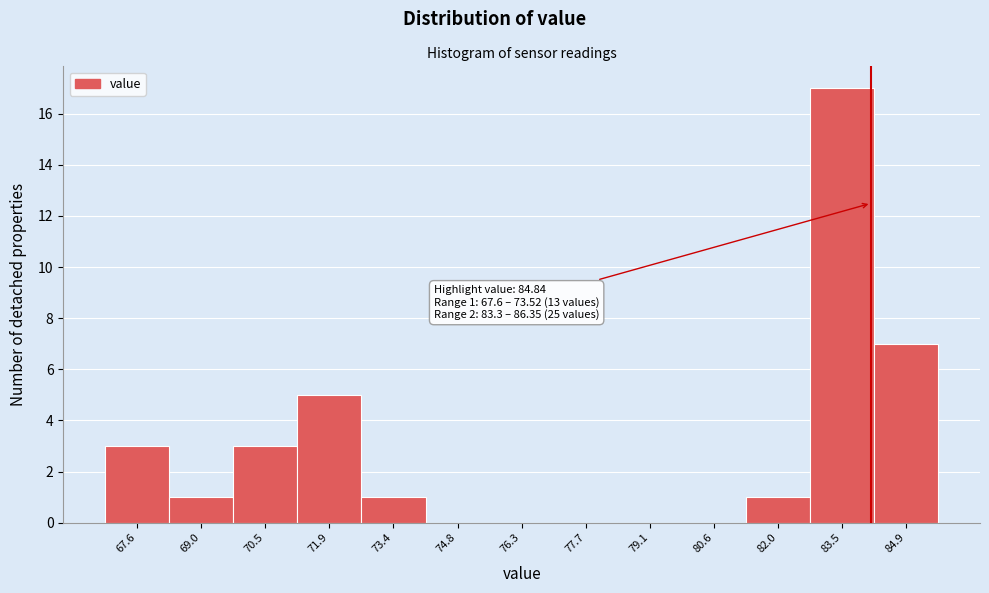

Reading left to right, transcribe all the data shown in this chart.

67.6=3	69.0=1	70.5=3	71.9=5	73.4=1	74.8=0	76.3=0	77.7=0	79.1=0	80.6=0	82.0=1	83.5=17	84.9=7